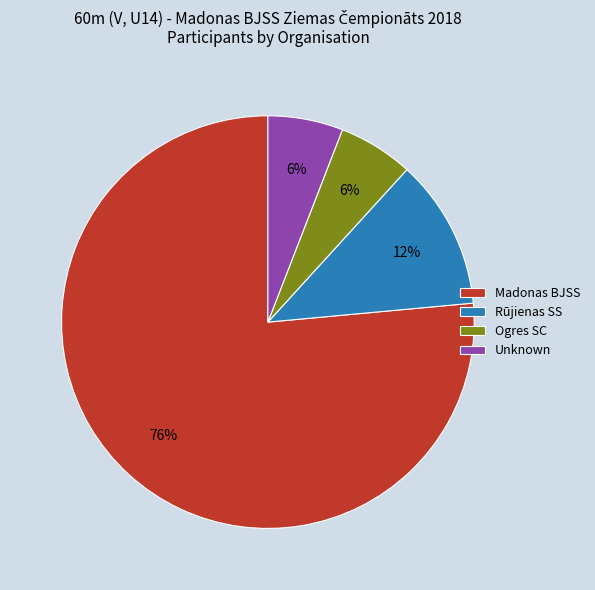

Count the number of slices in the pie.

4